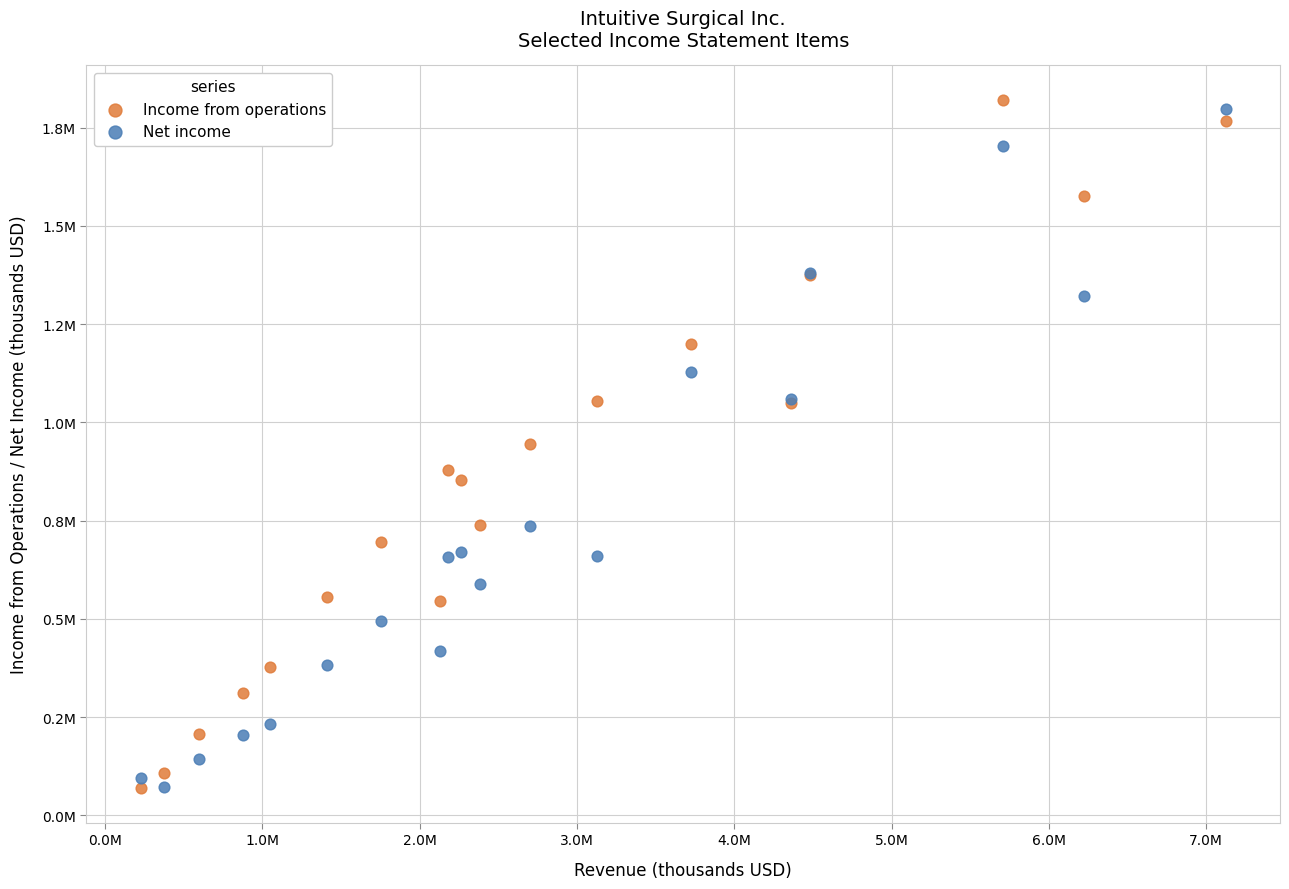

What are all the series names shown in the legend?

Income from operations, Net income